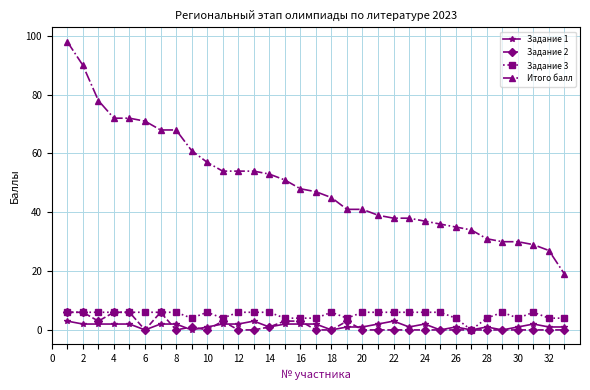

At how many categories does at least one series exceed 25?

32